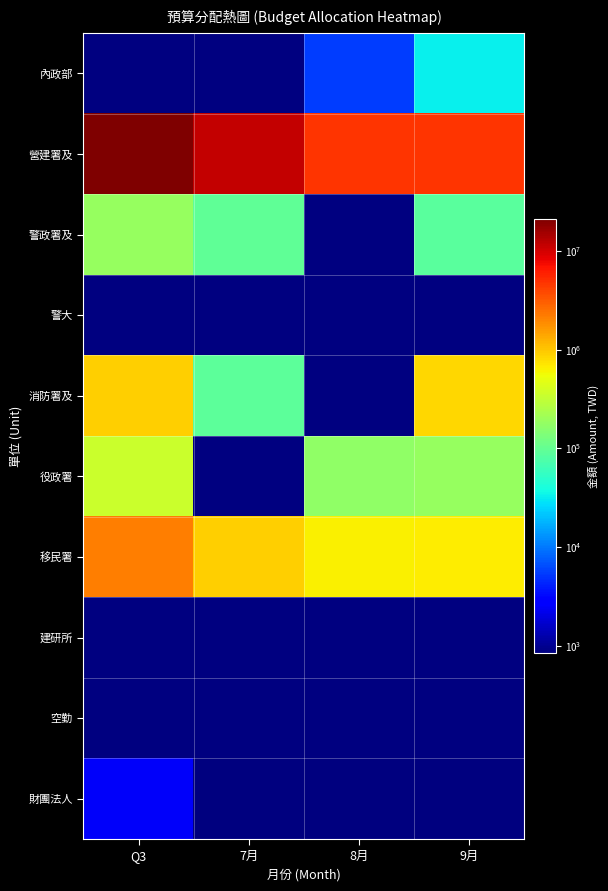

Reading left to right, extract all data points from this chart.

內政部: Q3=0	7月=0	8月=5607	9月=32396
營建署及: Q3=21267029	7月=11661447	8月=4796564	9月=4809018
警政署及: Q3=185880	7月=97000	8月=0	9月=88880
警大: Q3=0	7月=0	8月=0	9月=0
消防署及: Q3=928900	7月=90000	8月=0	9月=838900
役政署: Q3=358000	7月=0	8月=170000	9月=188000
移民署: Q3=2199758	7月=903374	8月=629049	9月=667335
建研所: Q3=0	7月=0	8月=0	9月=0
空勤: Q3=0	7月=0	8月=0	9月=0
財團法人: Q3=2520	7月=840	8月=840	9月=840